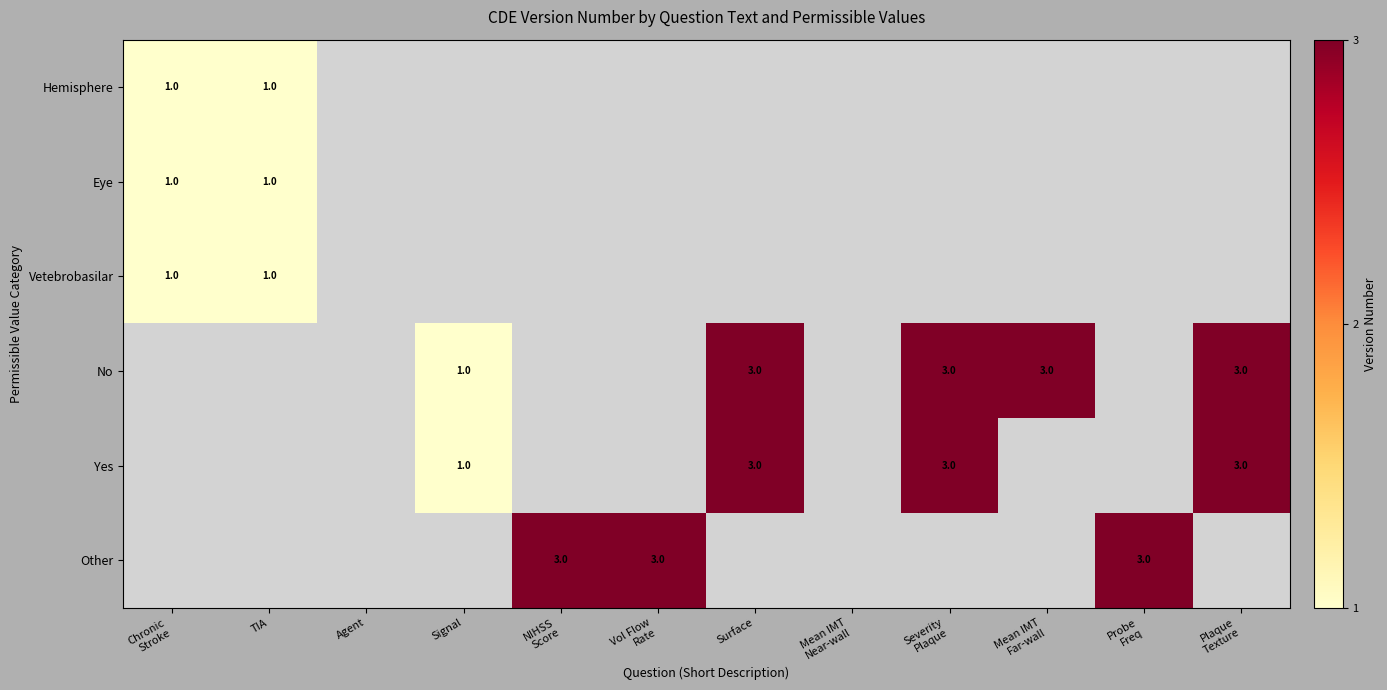

The Hemisphere series shows 0 at TIA. True or false?

False